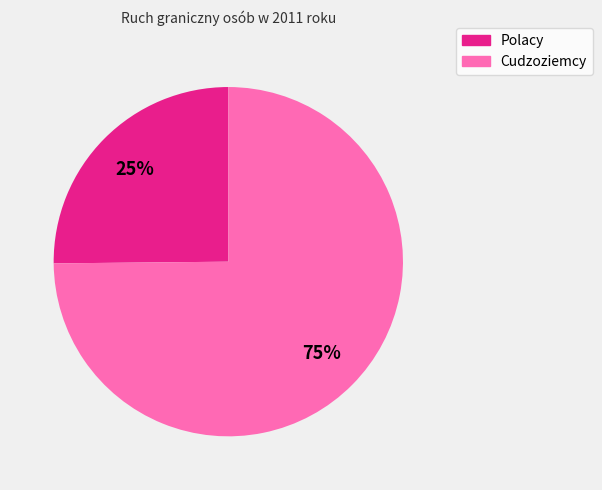

What percentage is the Polacy slice, to the nearest percent?

25%